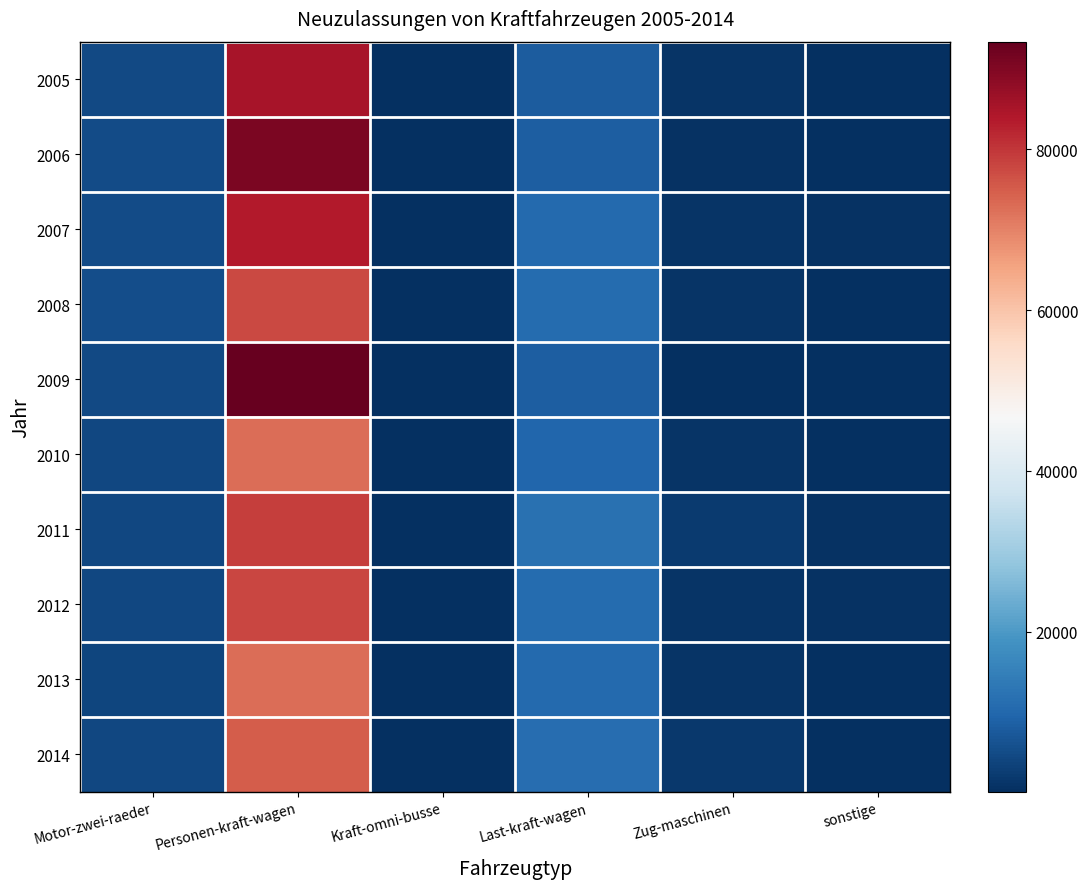

Which category has the highest value across all series?

Personen-kraft-wagen